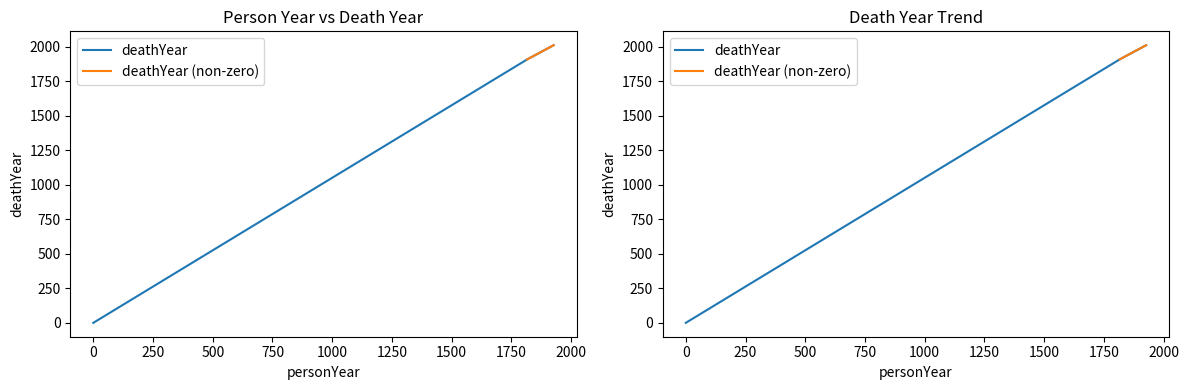

Rank the categories by value from lowest to highest.

0, 1816, 1927